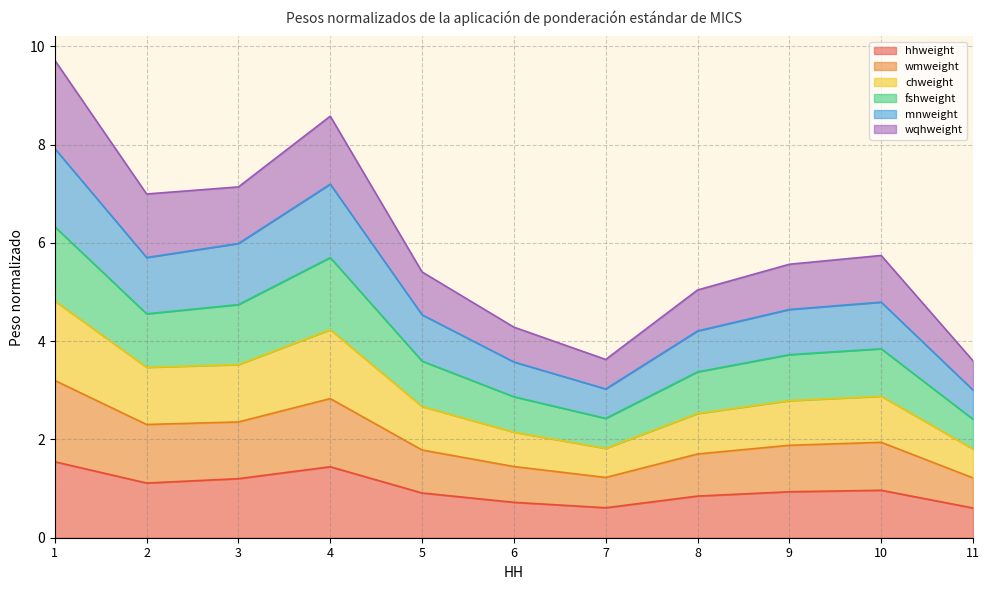

True or false: wmweight and mnweight cross at least once.

False